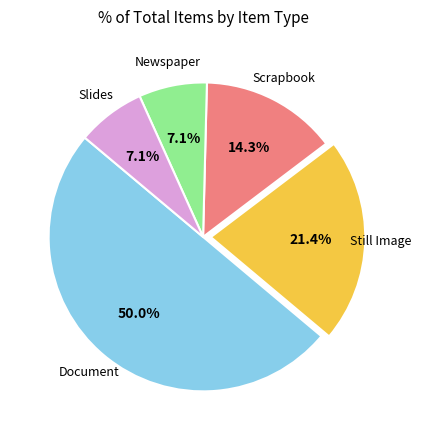

How many slices are in this pie chart?

5